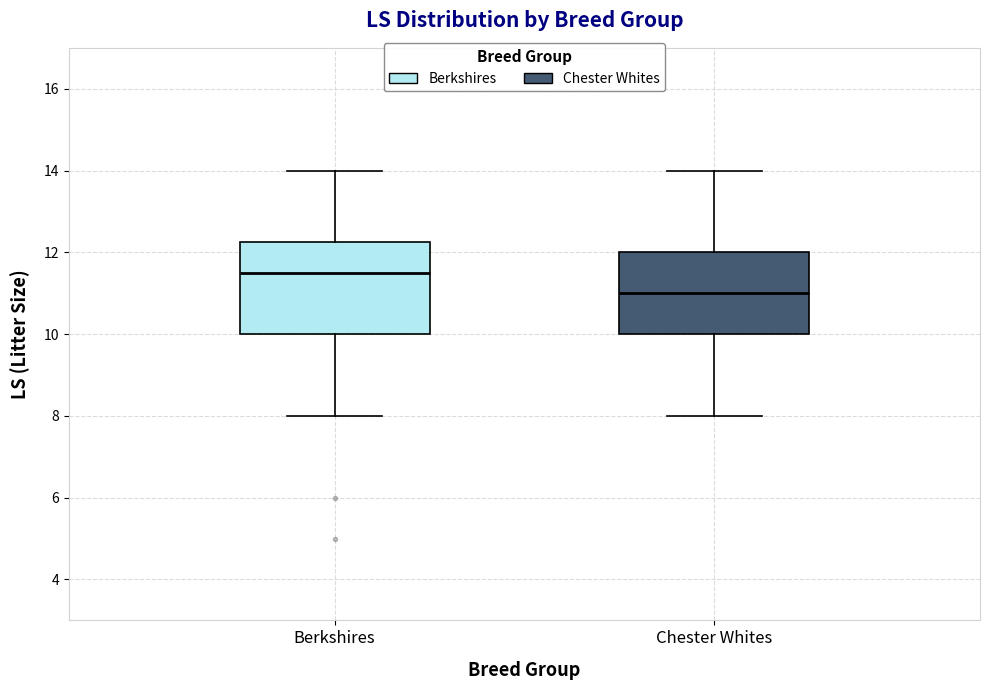

Reading left to right, read every box against the y-axis: the position of its median line, the range the box covers, and the ends of its whiskers. The values are not printed on the chart, so give them approximately, as read against the axis.

Berkshires: median 11.6, box 10.0 to 12.2, whiskers 8.0 to 14.0
Chester Whites: median 11.0, box 10.0 to 12.0, whiskers 8.0 to 14.0